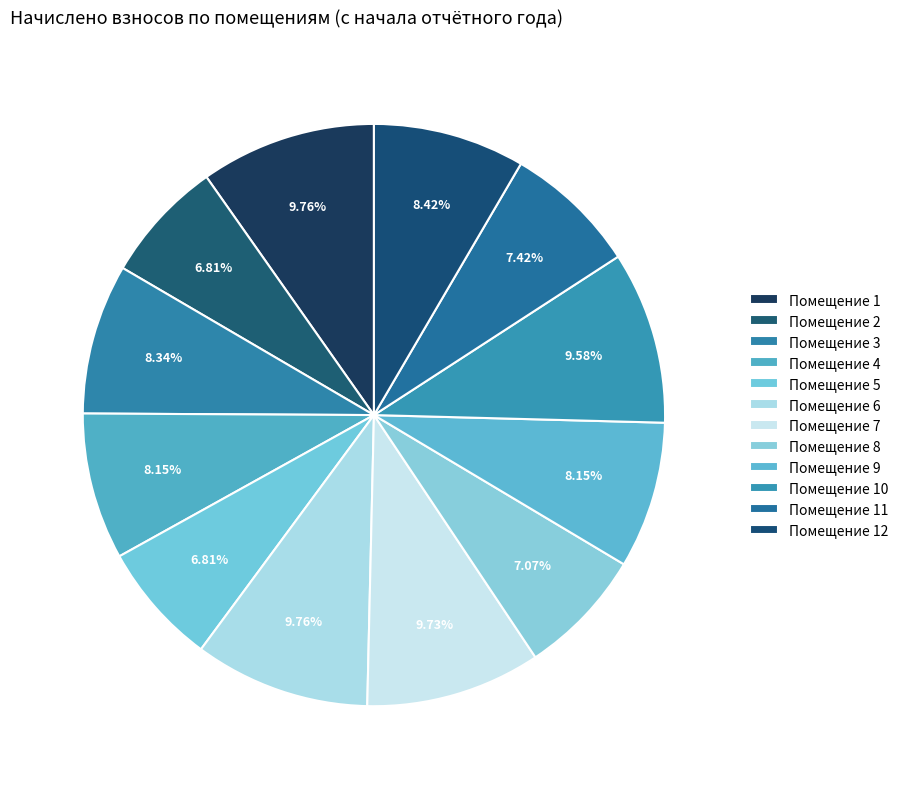

Rank the categories by value from highest to lowest.

1, 6, 7, 10, 12, 3, 4, 9, 11, 8, 2, 5